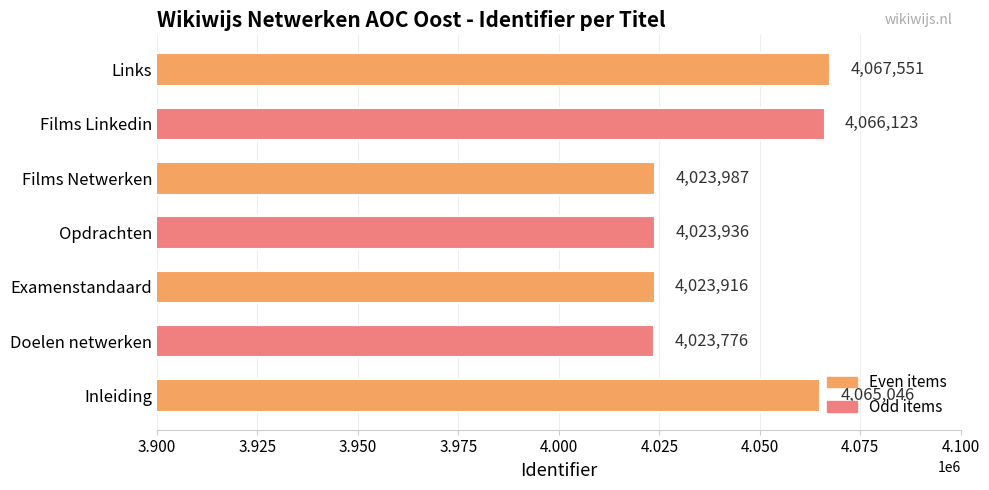

Count the number of categories in the chart.

7